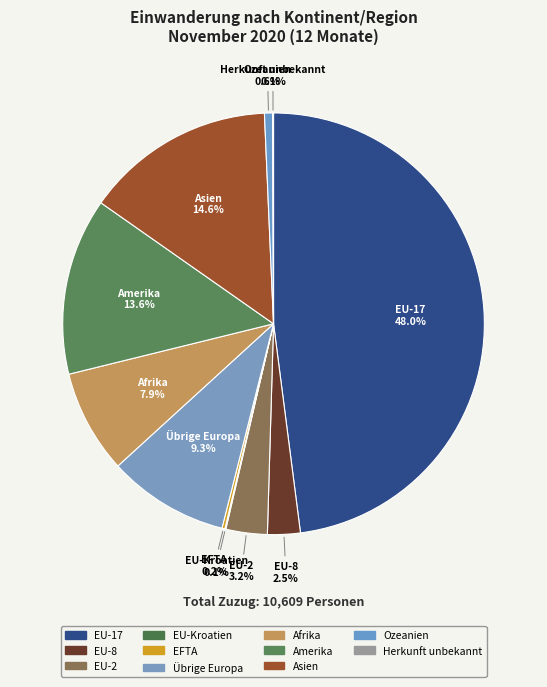

Rank the categories by value from highest to lowest.

EU-17, Asien, Amerika, Übrige Europa, Afrika, EU-2, EU-8, Ozeanien, EFTA, EU-Kroatien, Herkunft unbekannt